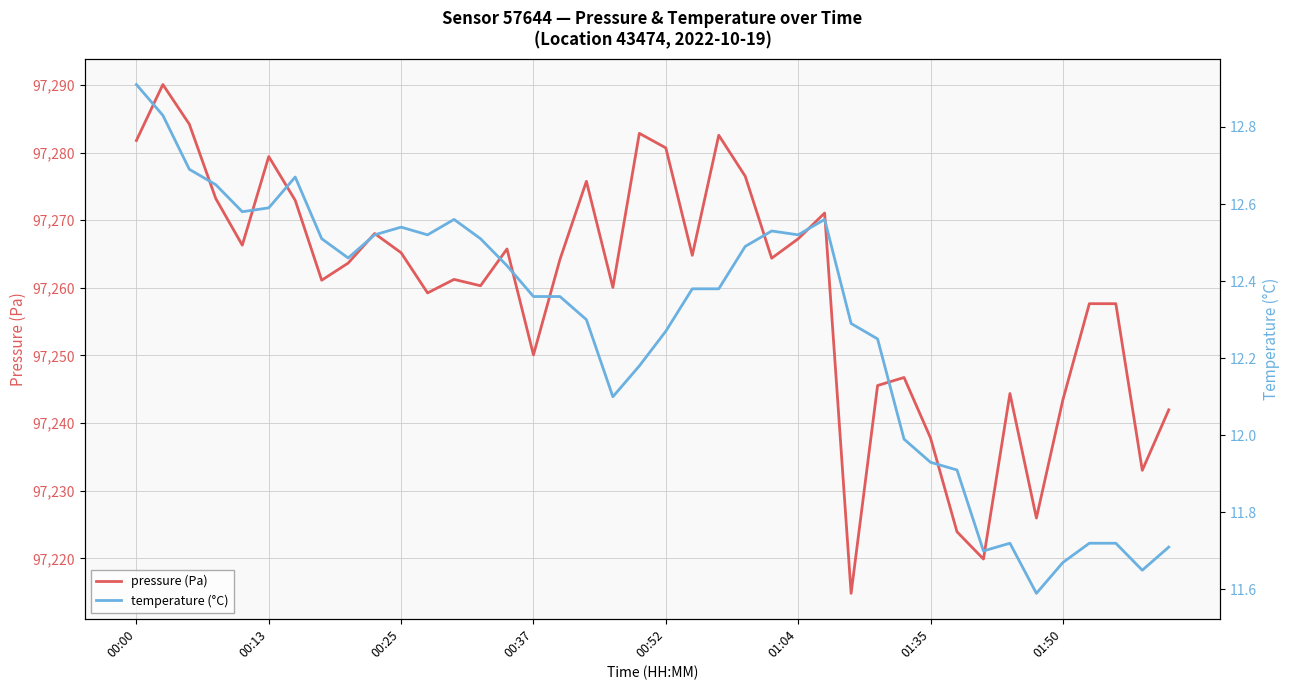

What is the minimum value for pressure (Pa)?

97214.8